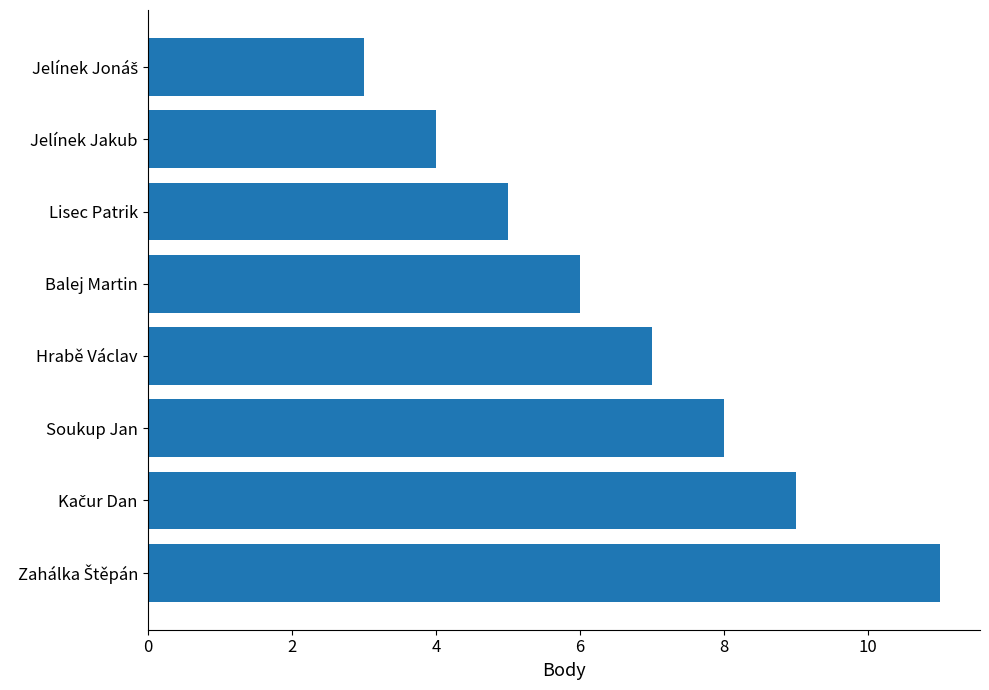

Between Balej Martin and Lisec Patrik, which is larger?

Balej Martin